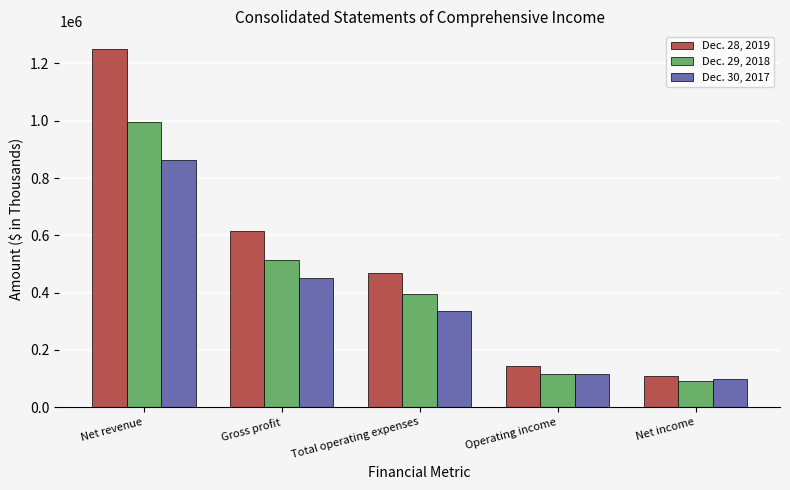

Is the value of Dec. 29, 2018 at Operating income greater than the value of Dec. 30, 2017 at Total operating expenses?

No